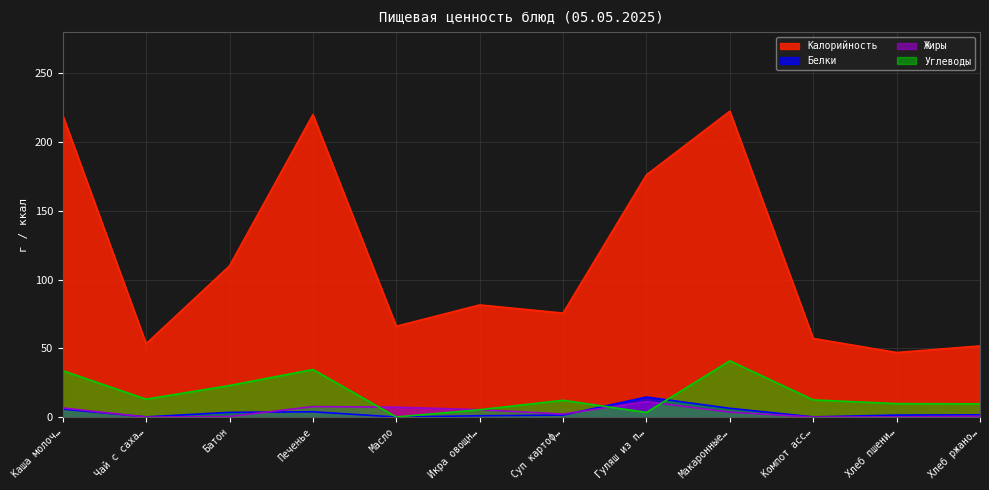

Rank the series at Масло from lowest to highest value.

Белки, Углеводы, Жиры, Калорийность